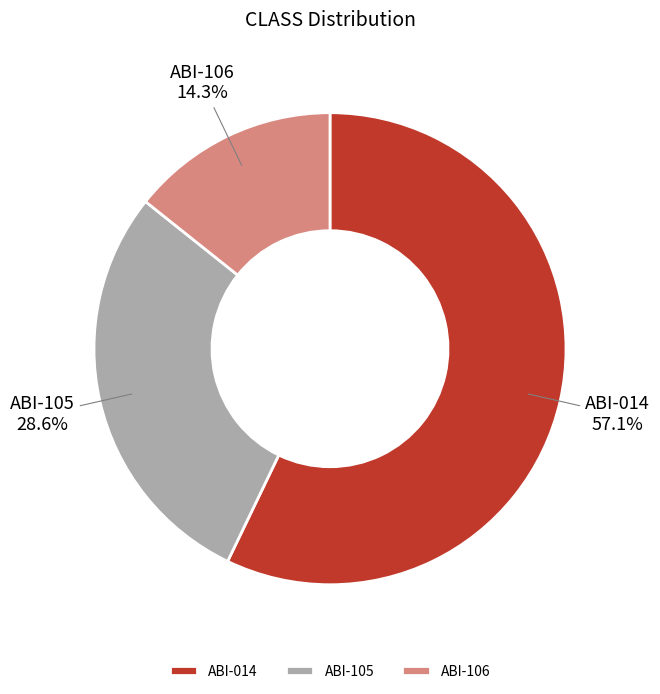

The ABI-105 slice represents 29% of the pie. True or false?

True